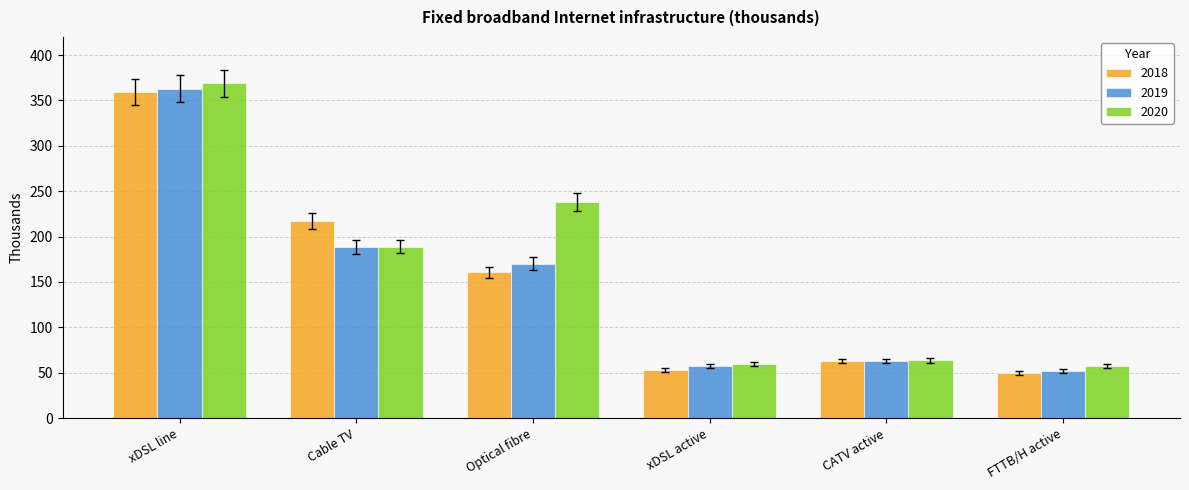

How many bars are there in each group?

3